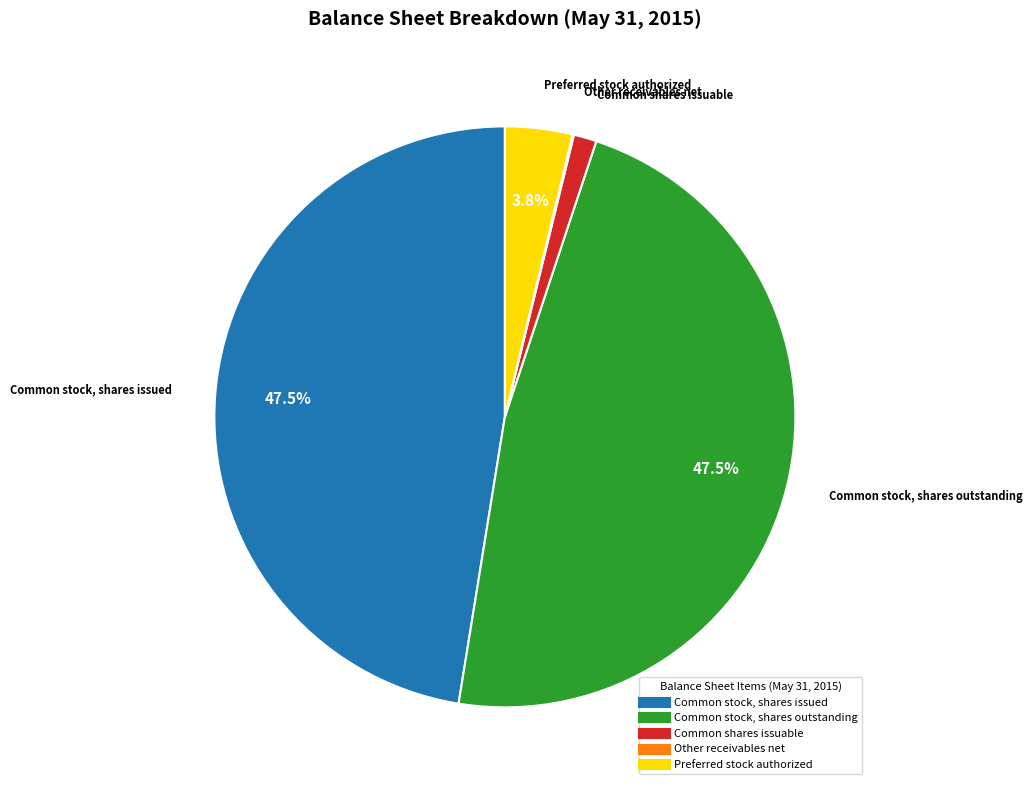

What is the ratio of the value at Preferred stock authorized to the value at Common shares issuable?

2.9